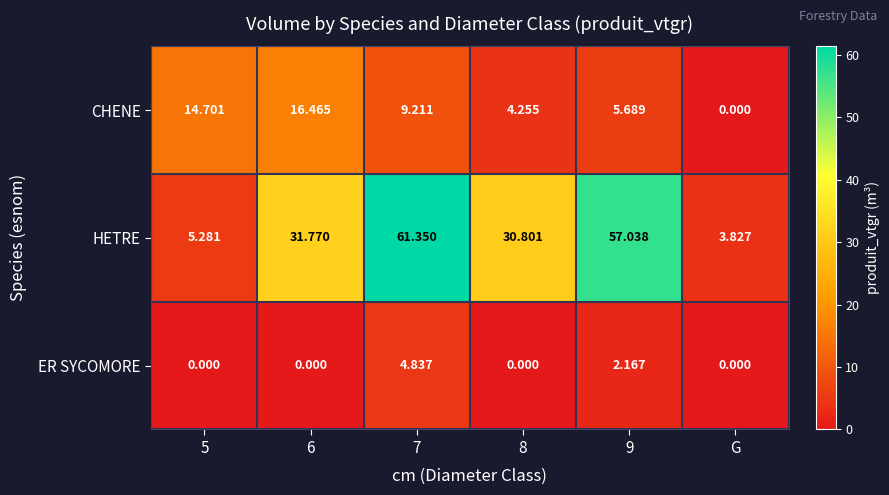

At 8, list the series in order from largest to smallest.

HETRE, CHENE, ER SYCOMORE